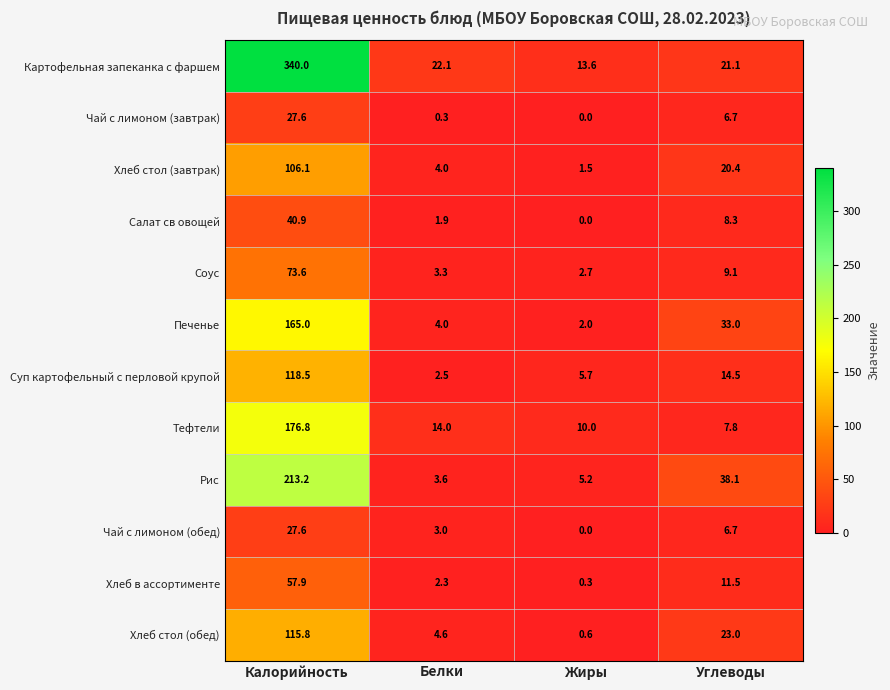

Is it true that Картофельная запеканка с фаршем equals 13.6 at Жиры?

True